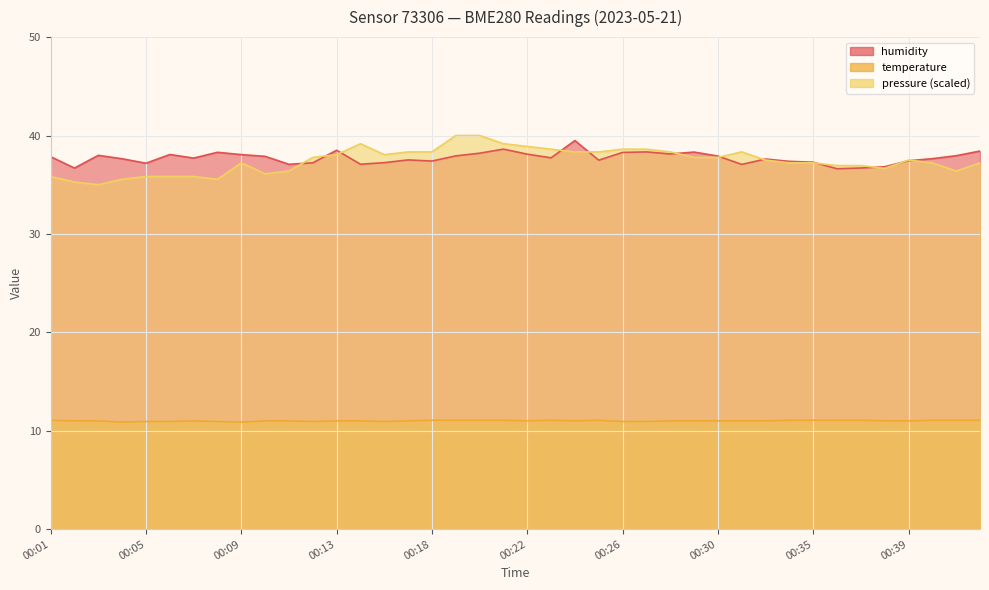

Reading left to right, what are all the values shown in this chart?

humidity: 37.8	36.7	38.0	37.6	37.2	38.1	37.7	38.3	38.1	37.9	37.1	37.2	38.5	37.1	37.2	37.5	37.4	37.9	38.2	38.6	38.1	37.7	39.5	37.5	38.3	38.3	38.1	38.3	37.9	37.1	37.6	37.4	37.3	36.6	36.7	36.8	37.4	37.6	37.9	38.4
temperature: 11.1	11.0	11.0	10.9	10.9	10.9	11.0	10.9	10.9	11.0	11.0	10.9	11.0	11.0	10.9	11.0	11.1	11.1	11.1	11.1	11.0	11.1	11.0	11.1	10.9	10.9	11.0	11.0	11.0	11.0	11.0	11.1	11.1	11.1	11.1	11.0	11.0	11.1	11.1	11.1
pressure: 35.8	35.3	35.0	35.6	35.8	35.8	35.8	35.6	37.2	36.1	36.4	37.8	38.1	39.2	38.1	38.3	38.3	40.0	40.0	39.2	38.9	38.6	38.3	38.3	38.6	38.6	38.3	37.8	37.8	38.3	37.5	37.2	37.2	36.9	36.9	36.7	37.5	37.2	36.4	37.2